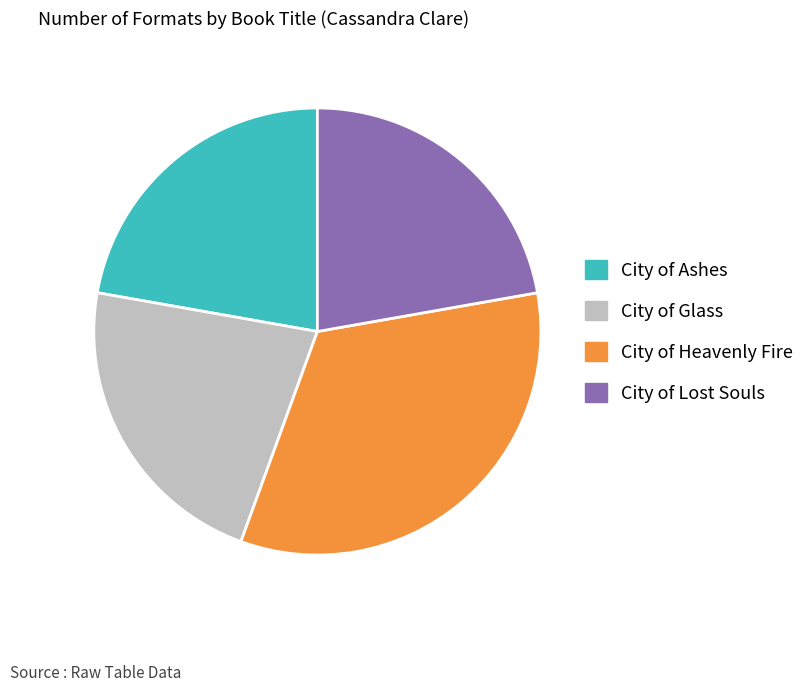

What is the largest slice in the pie chart?

City of Heavenly Fire